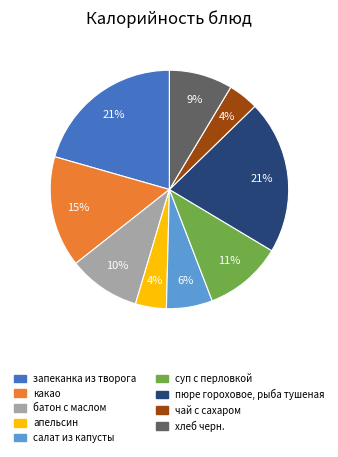

Is it true that салат из капусты is 6% of the pie?

True